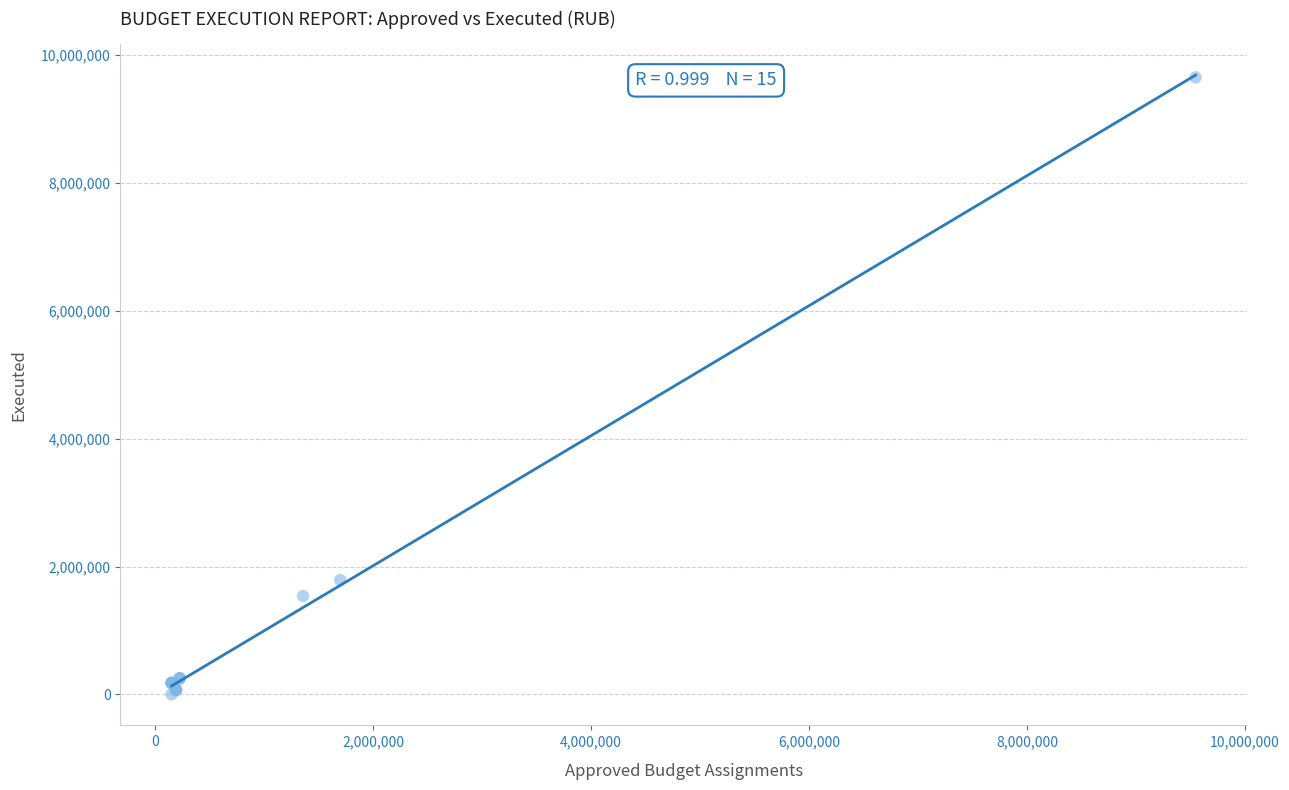

What Y value in the scatter plot is closest to 4825529?

1789244.0